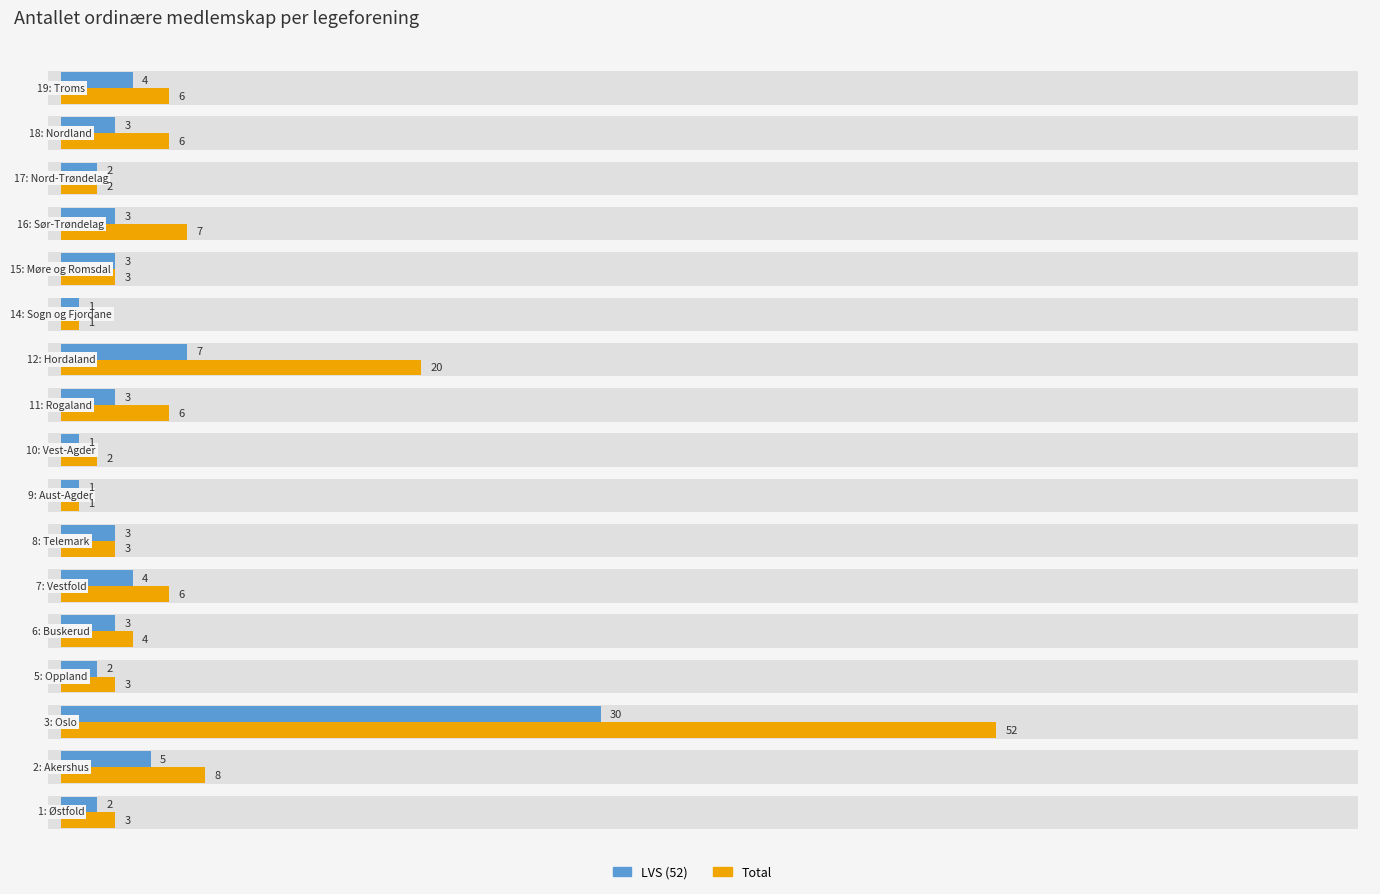

How many bars are there in total?

34